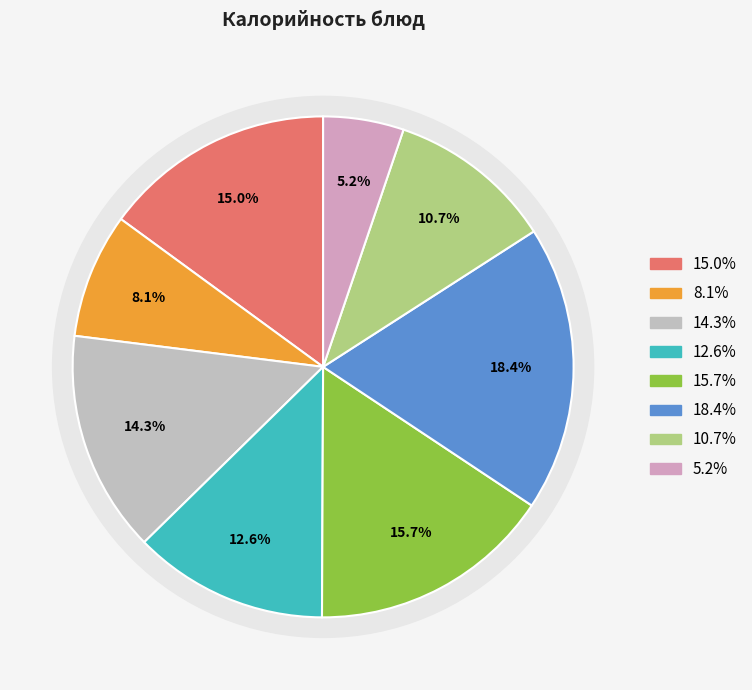

The Компот из свежих плодов slice represents 11% of the pie. True or false?

True